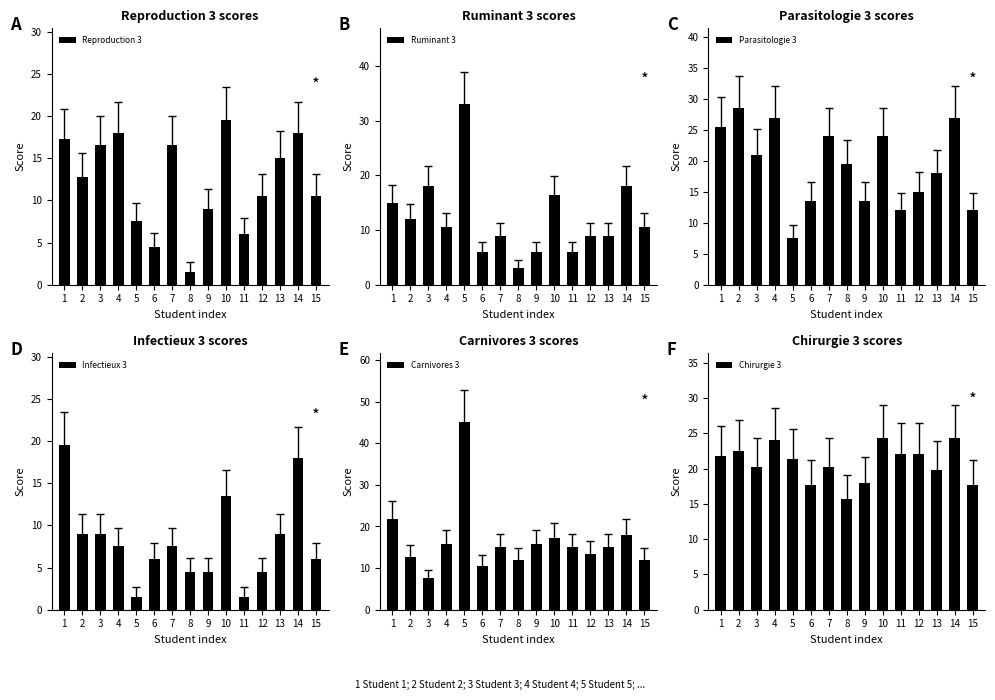

List the series in order of their peak value, highest first.

Carnivores 3, Ruminant 3, Parasitologie 3, Chirurgie 3, Reproduction 3, Infectieux 3